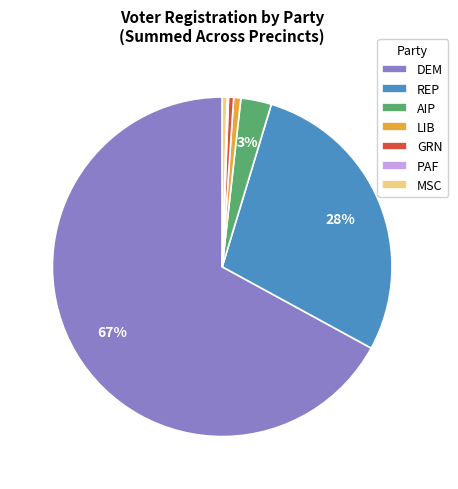

Which slice represents more than half of the pie?

DEM